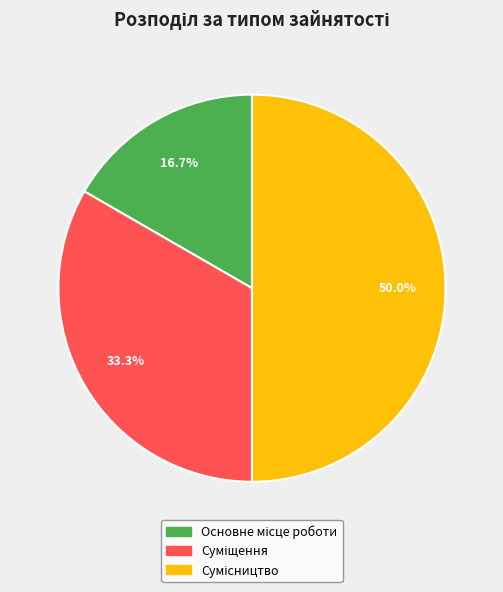

Count the number of slices in the pie.

3